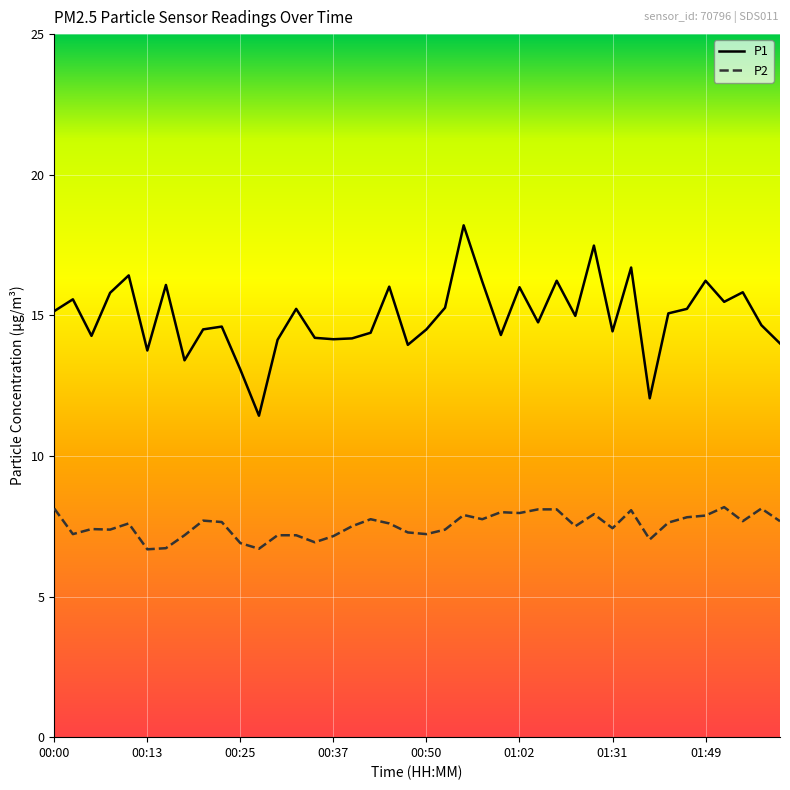

Which series has the largest total across all categories?

P1